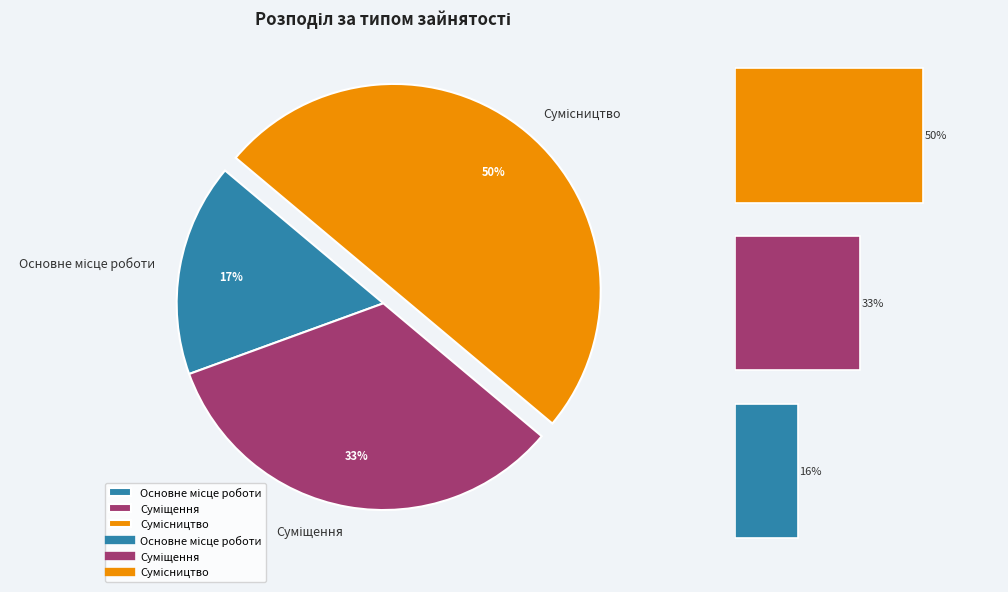

Does Суміщення account for over 50% of the chart?

No